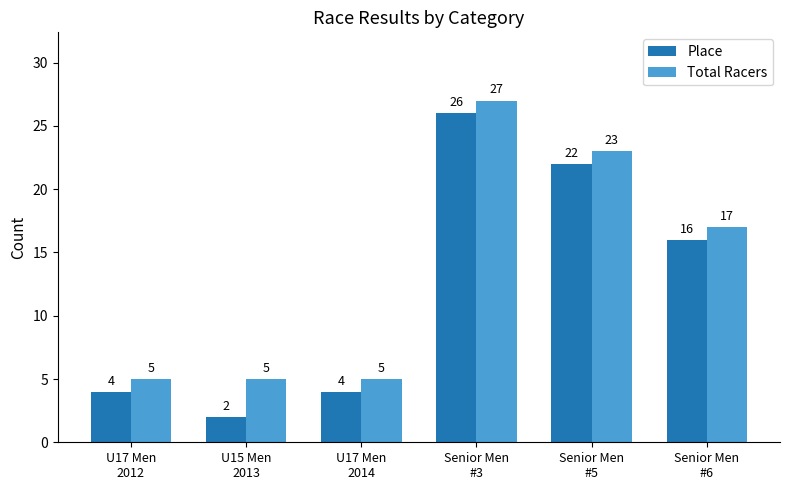

Rank the series at Senior Men
#5 from highest to lowest value.

Total Racers, Place